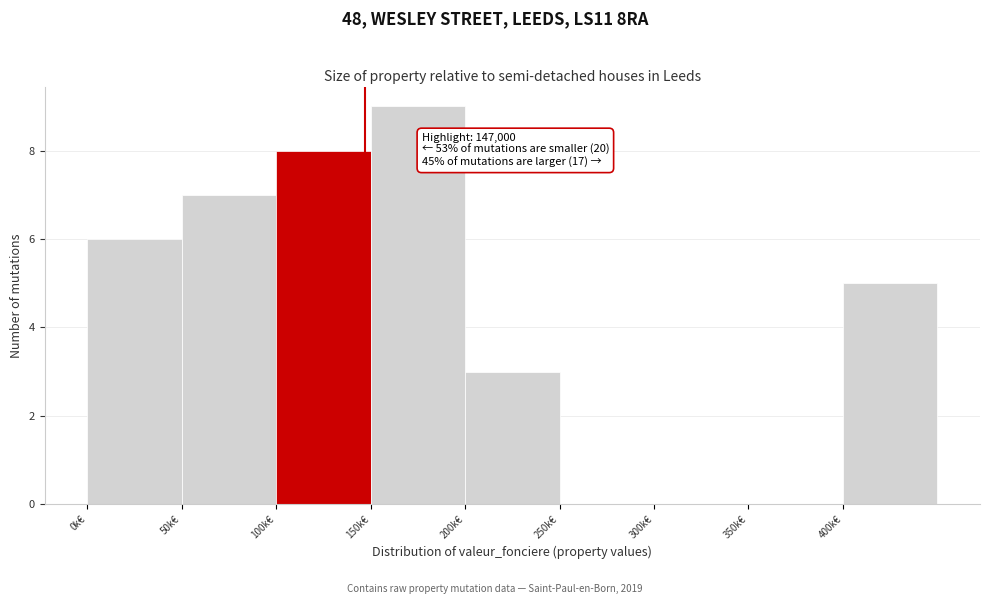

Reading left to right, list all the values displayed in this chart.

0k€=6	50k€=7	100k€=8	150k€=9	200k€=3	250k€=0	300k€=0	350k€=0	400k€=5